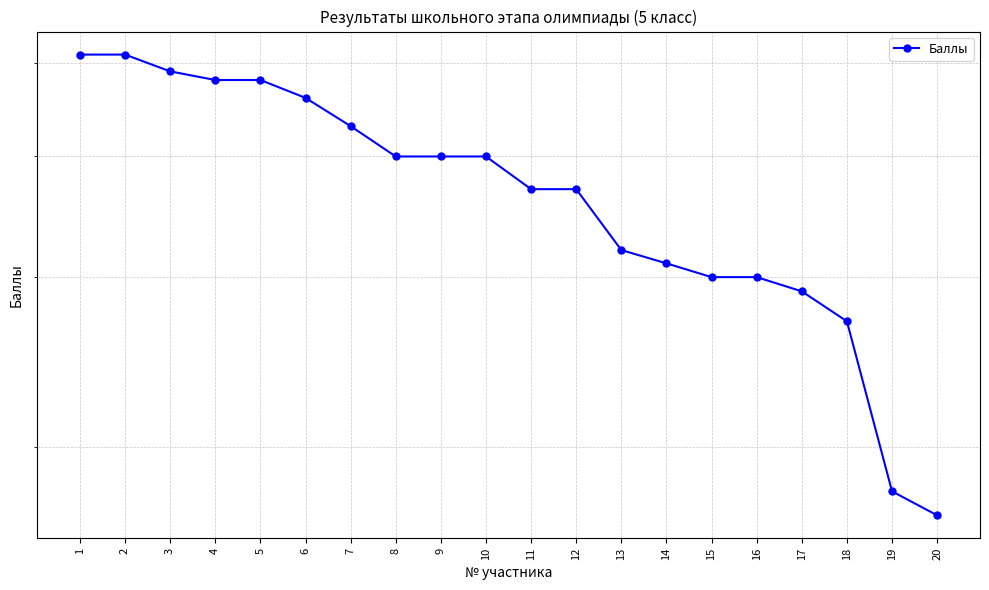

The value at 9 is 40. True or false?

True